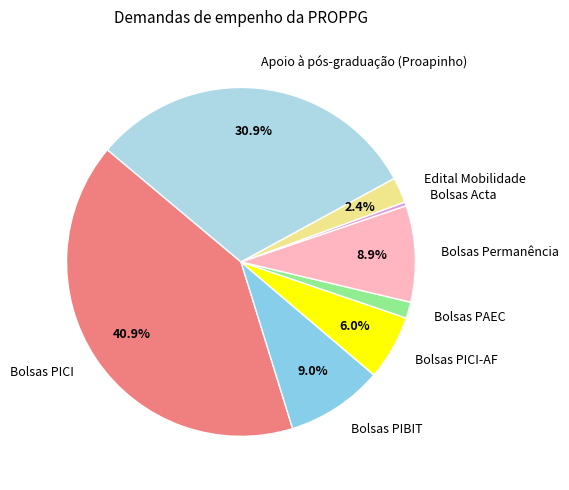

How many segments does this pie chart have?

8